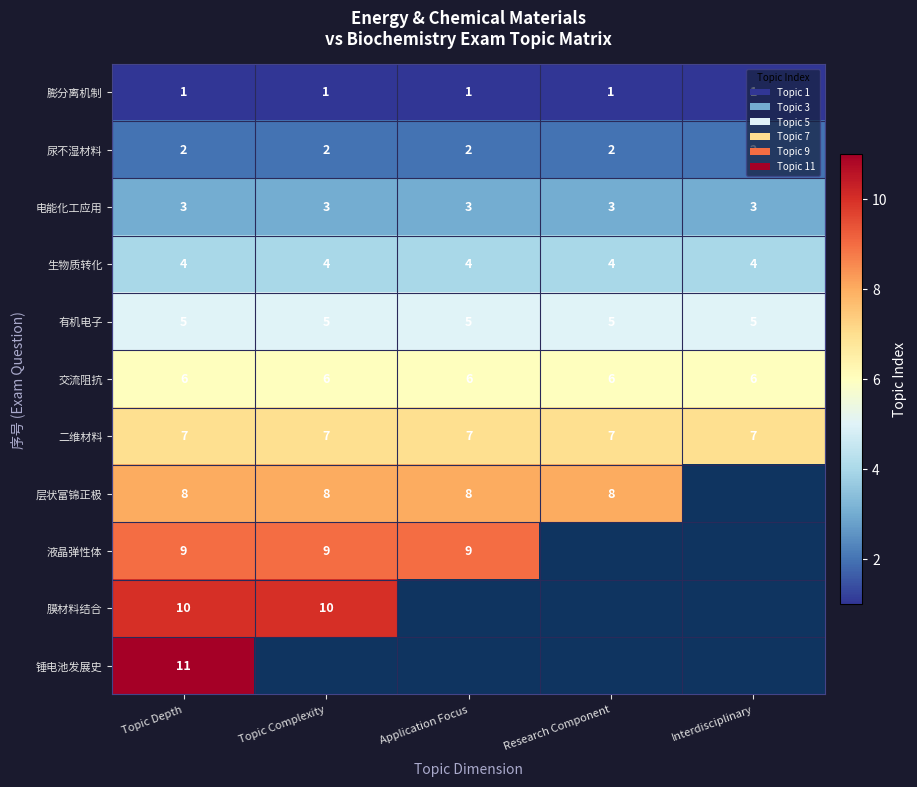

At which category is the sum across all series the highest?

Topic Depth